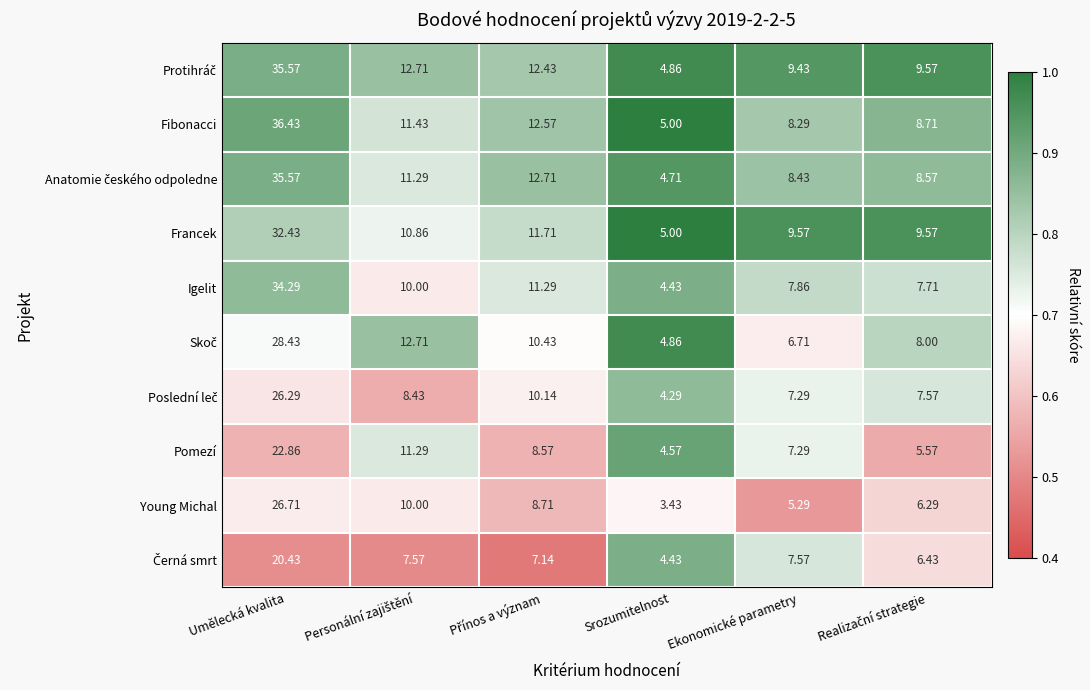

At which category is the sum across all series the highest?

Umělecká kvalita